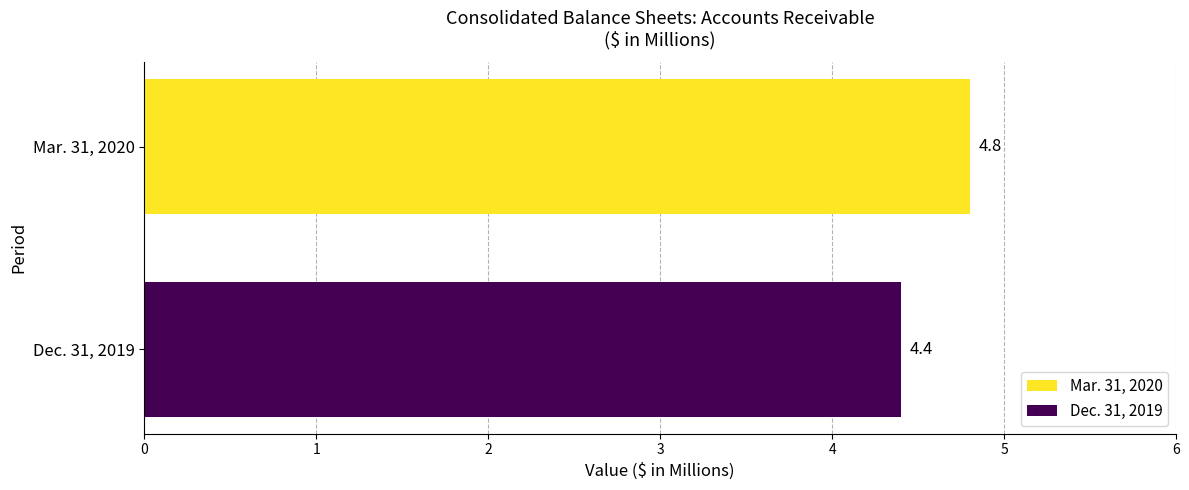

What is the greatest value displayed?

4.8